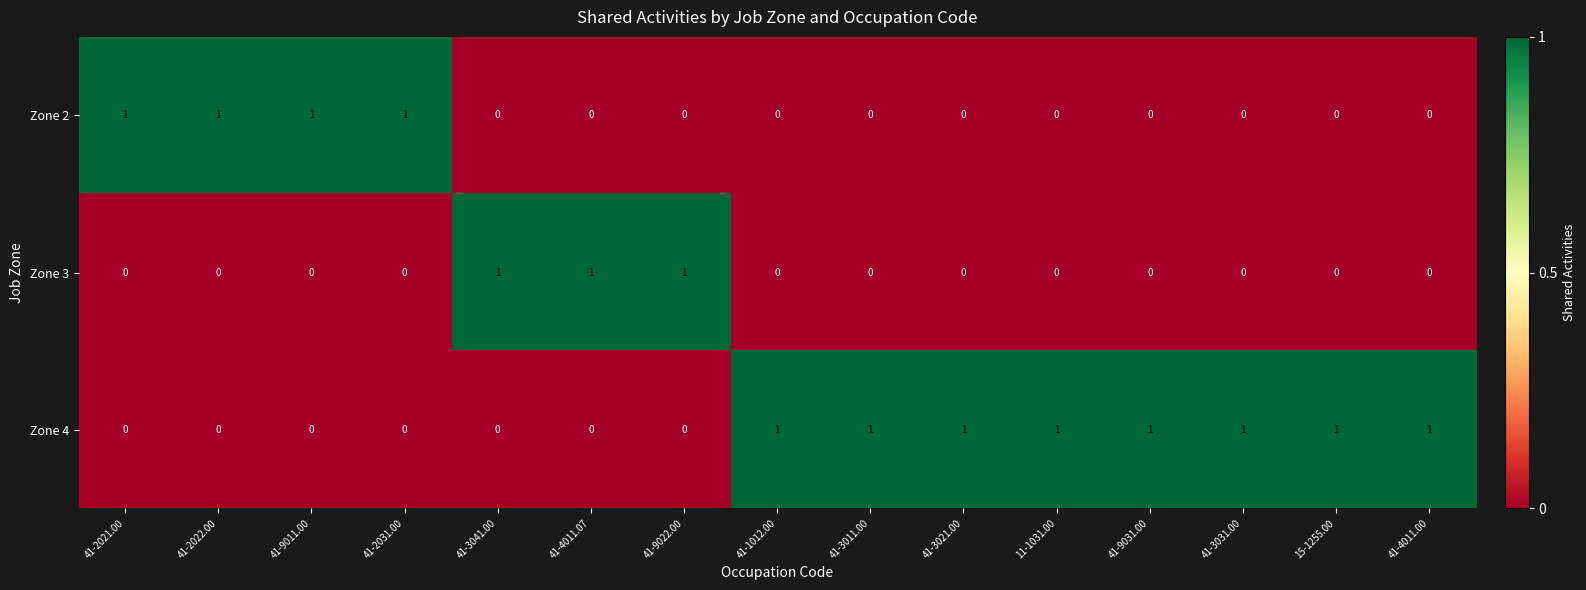

Is it true that Zone 2 equals 1 at 41-2031.00?

True